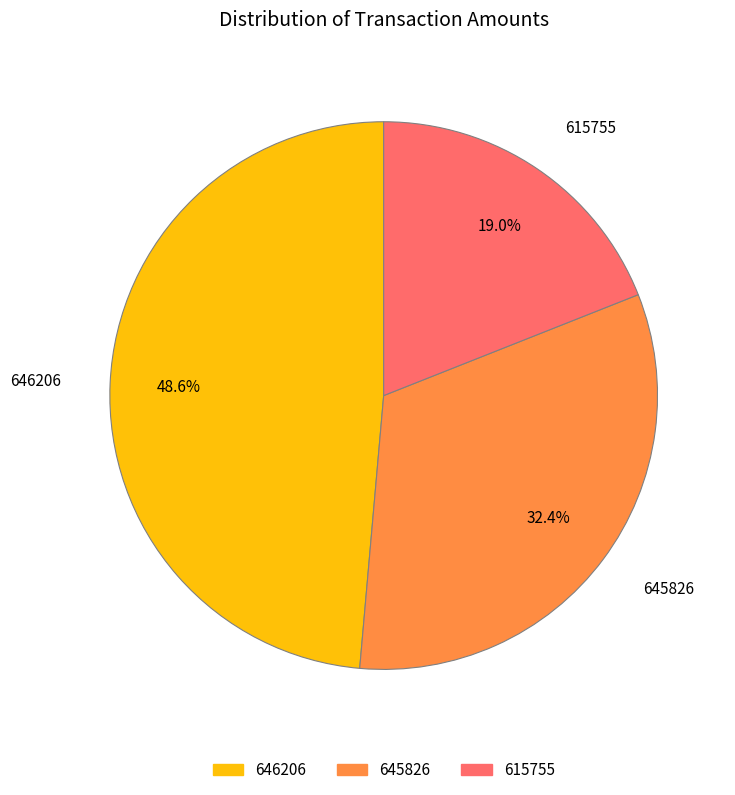

What is the largest slice in the pie chart?

646206